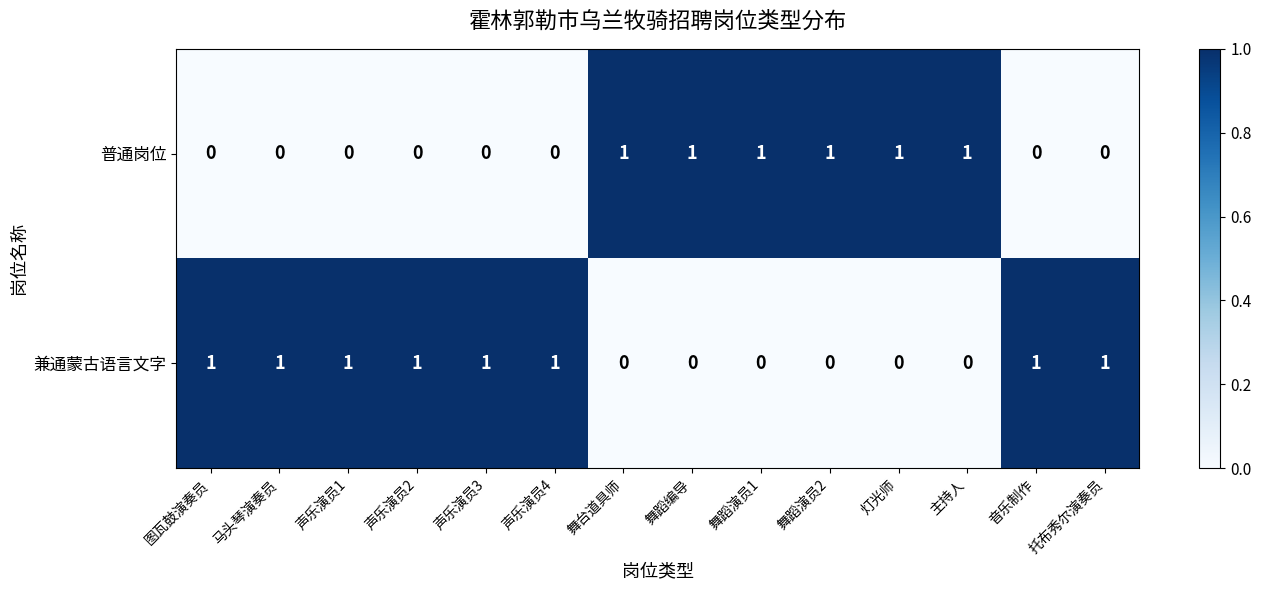

At how many categories does at least one series exceed 0?

14